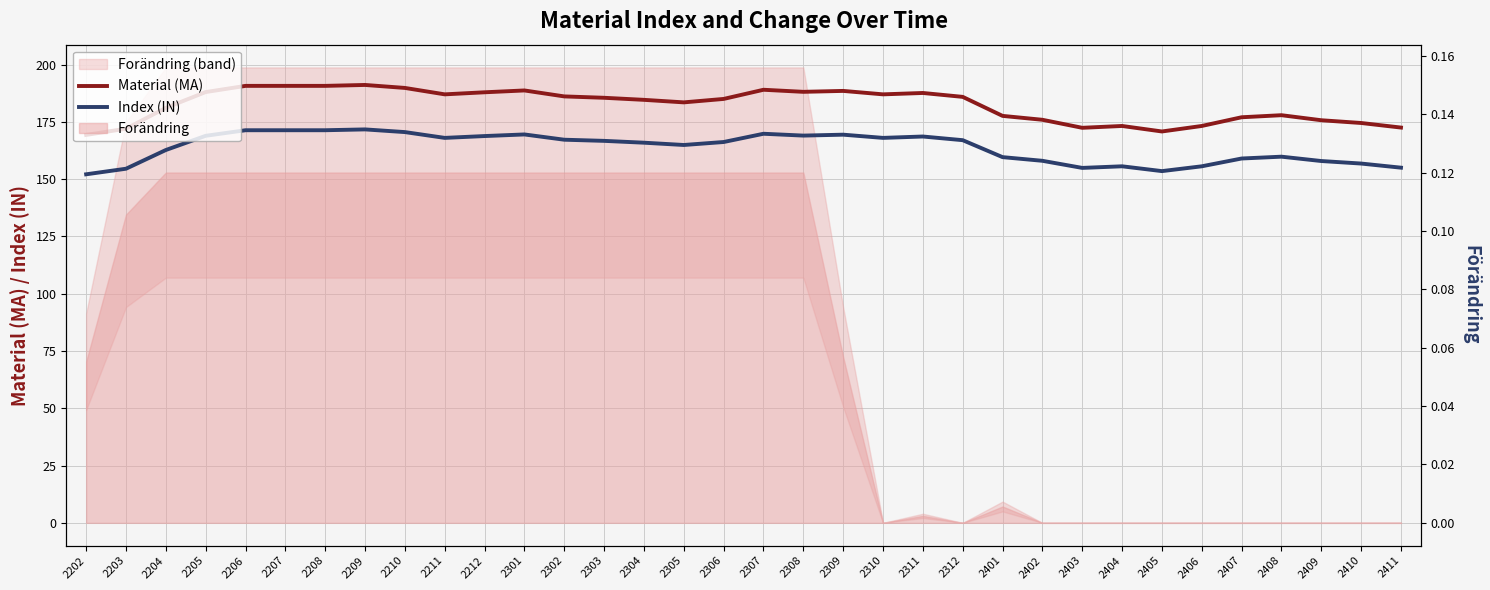

True or false: Material (MA) and Index (IN) intersect in this chart.

False